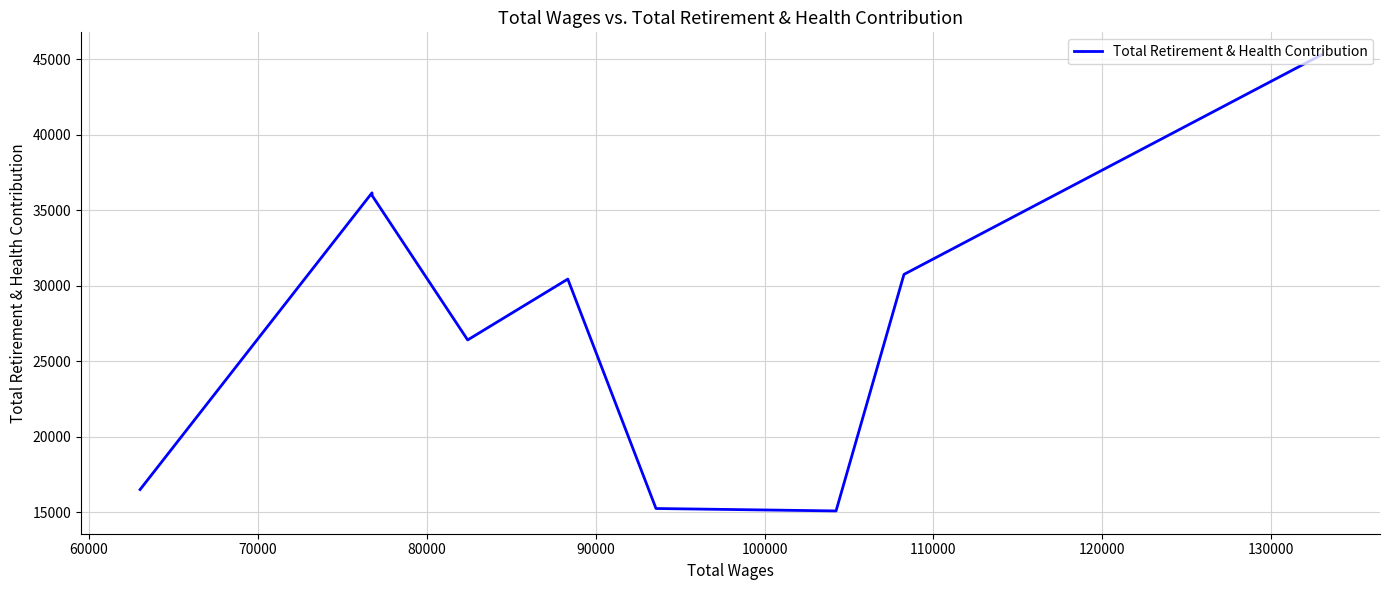

What is the sum of all values?

251778